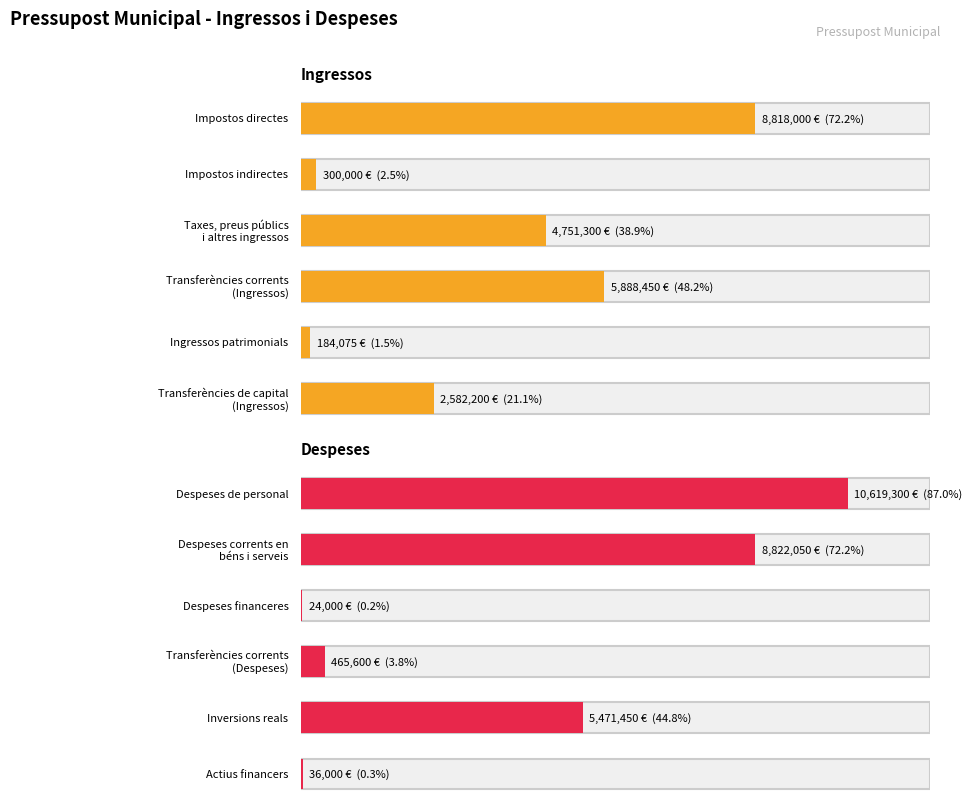

Which has a higher value, Actius financers or Despeses corrents en béns i serveis?

Despeses corrents en béns i serveis